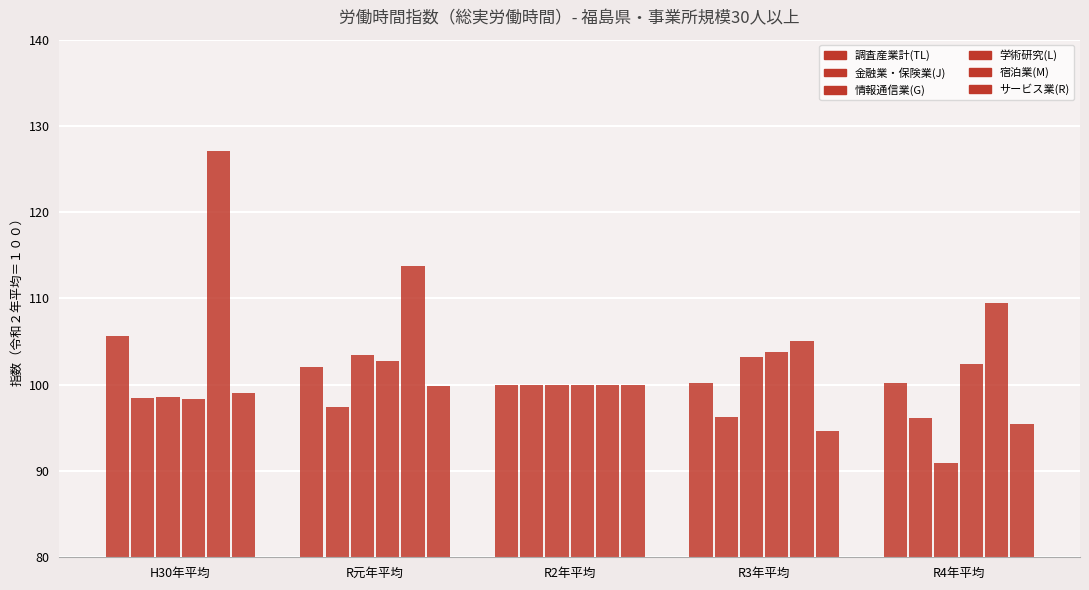

Which category has the lowest value in the 金融業・保険業(J) series?

R4年平均